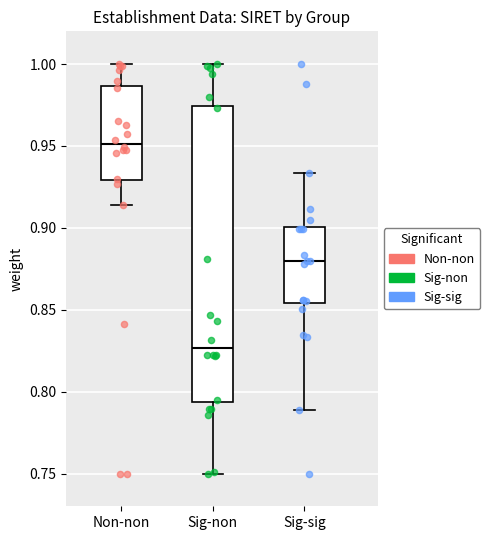

Which box's median line is the lowest?

Sig-non